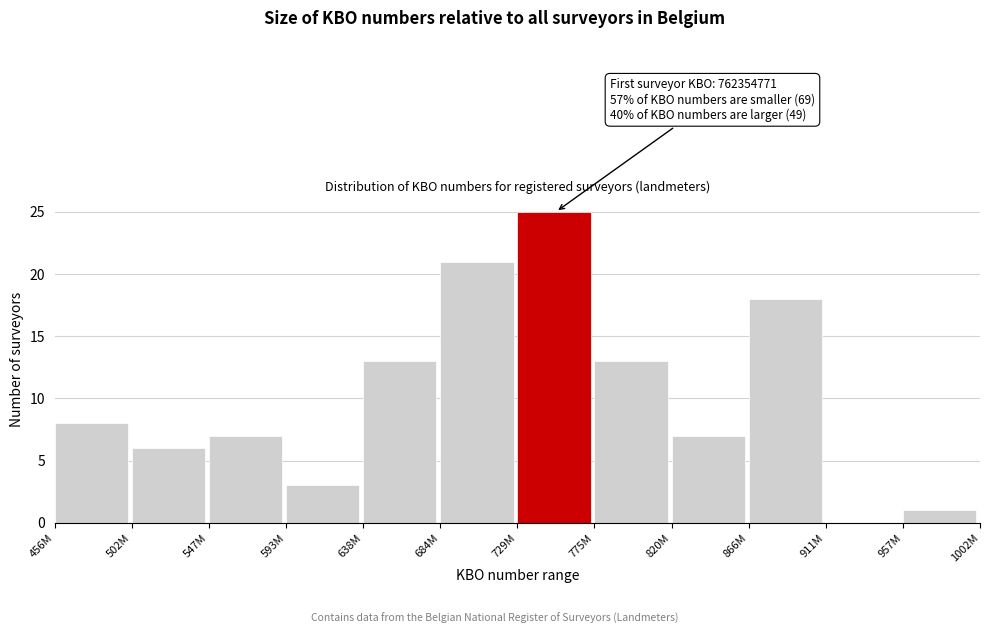

Reading left to right, extract all data points from this chart.

456M=8	502M=6	547M=7	593M=3	638M=13	684M=21	729M=25	775M=13	820M=7	866M=18	911M=0	957M=1